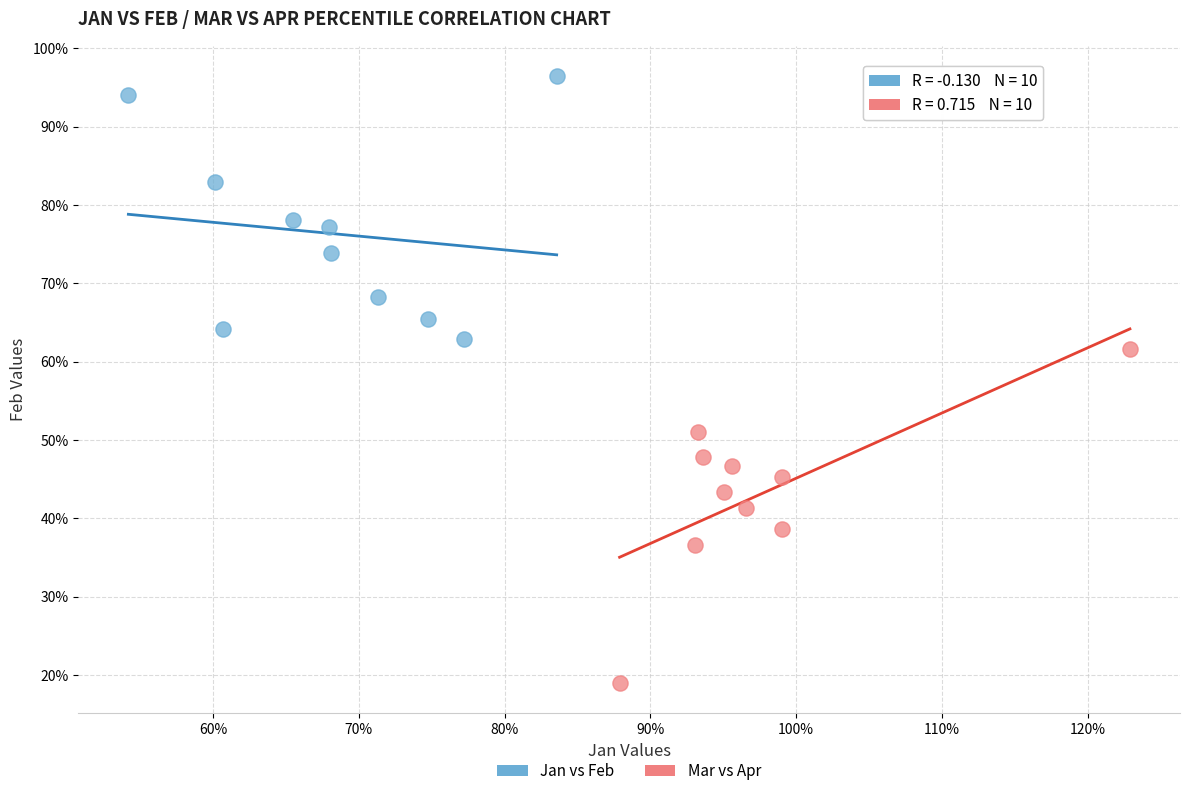

Which series has the widest spread of Y values?

Mar vs Apr